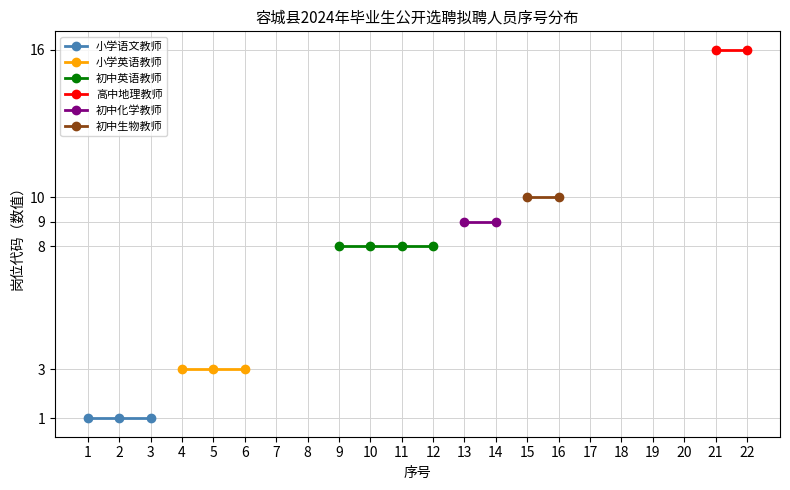

Which series has the widest spread of values?

初中英语教师